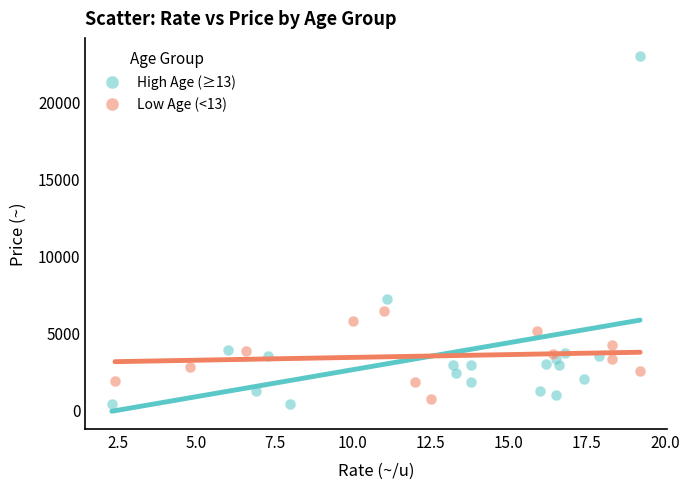

Which series reaches the maximum Y coordinate?

High Age (≥13)